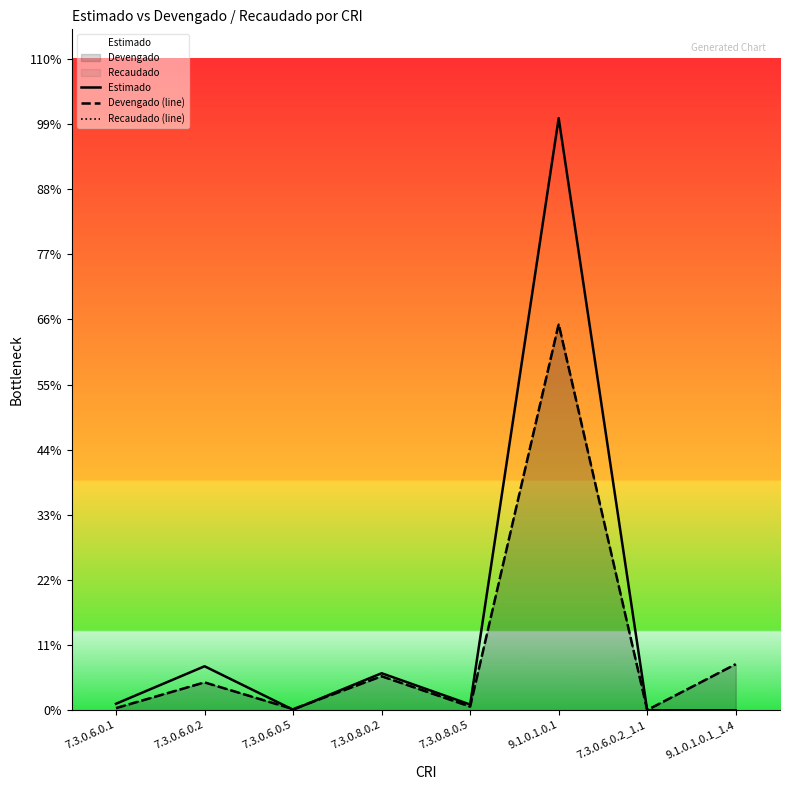

Reading right to left, extract all data points from this chart.

Estimado: 0.0	0.0	5435000.0	52600.0	340000.0	5000.0	404000.0	60000.0
Devengado (line): 423076.9	2228.0	3544615.4	33690.0	312158.0	10600.0	255972.0	20095.0
Recaudado (line): 423076.9	2228.0	3544615.4	33690.0	312158.0	10600.0	255972.0	20095.0